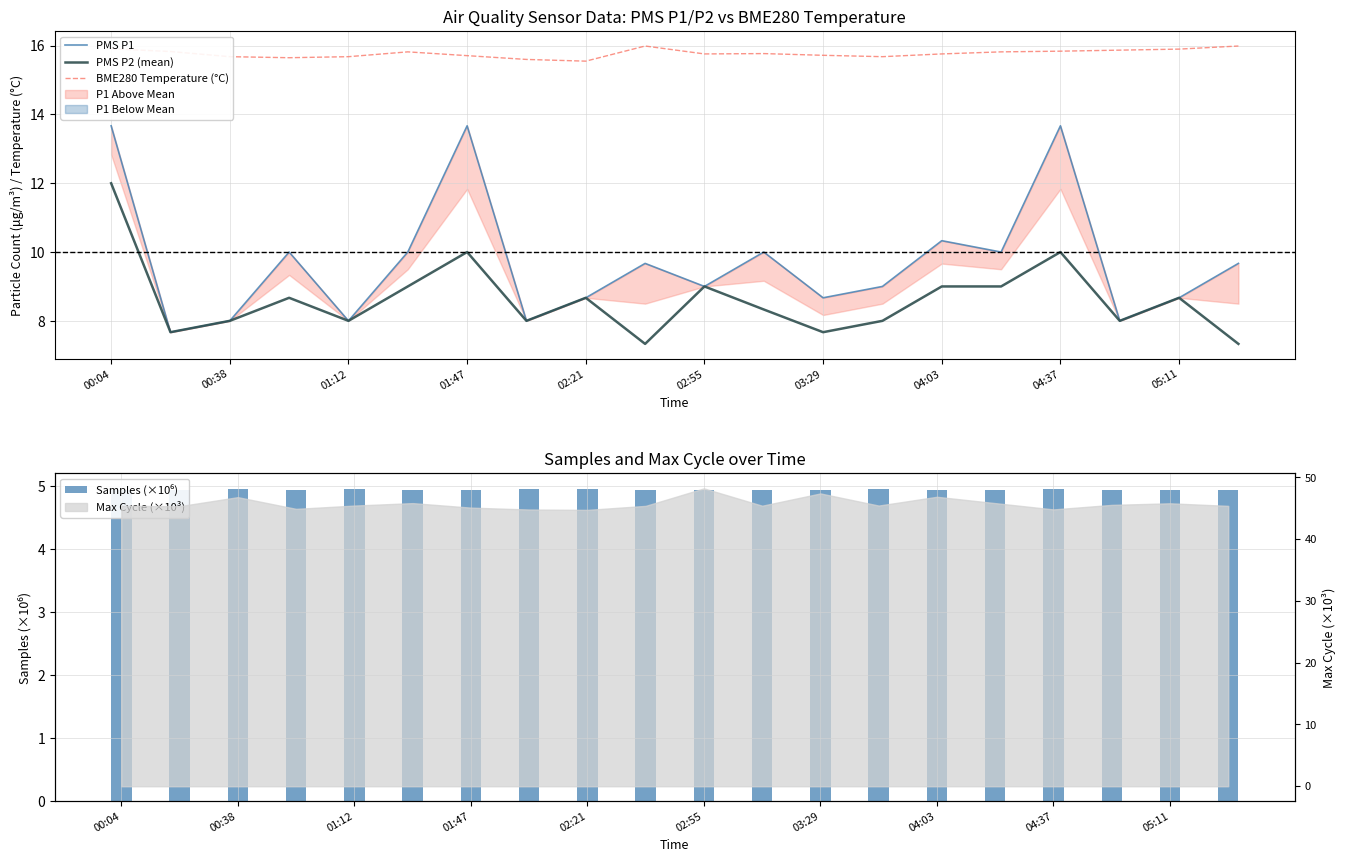

What is the average value of the BME280 Temperature (°C) series?

15.8